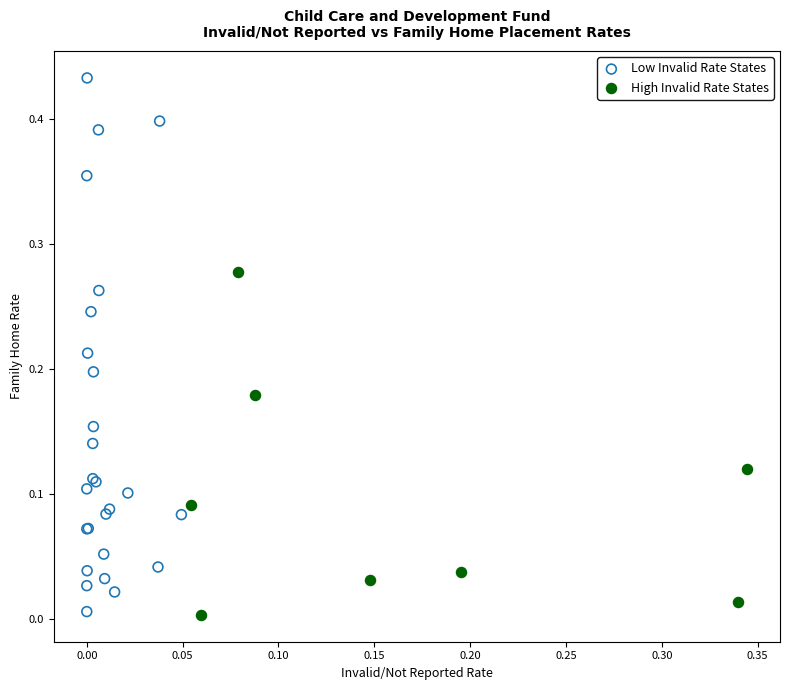

What are all the series names shown in the legend?

Low Invalid Rate States, High Invalid Rate States